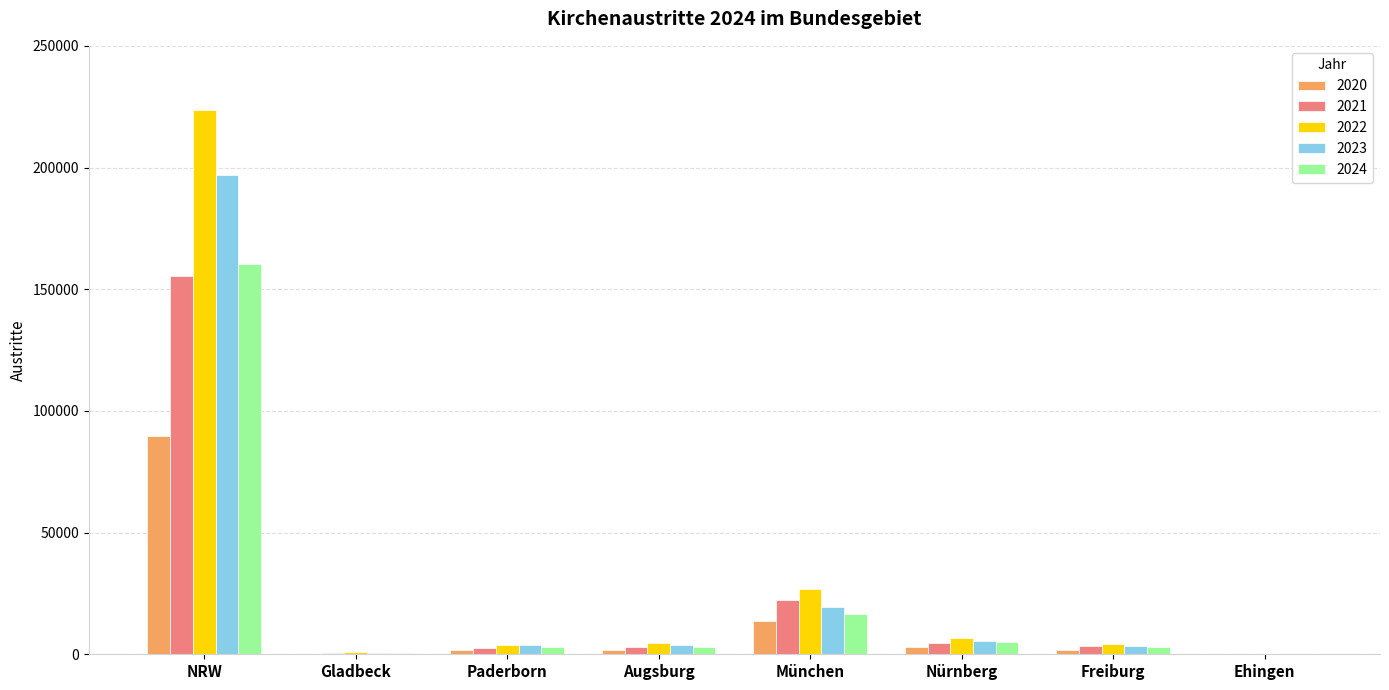

Which category has the highest value in the 2024 series?

NRW